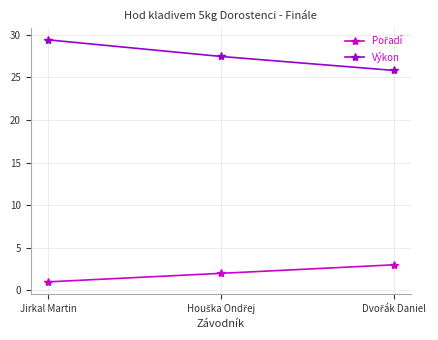

Count the number of data series in this chart.

2